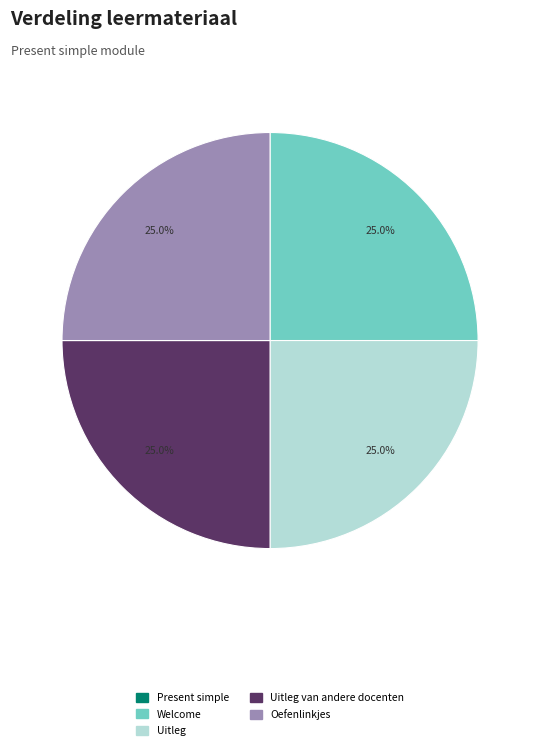

Is there any slice that represents more than half of the pie?

No